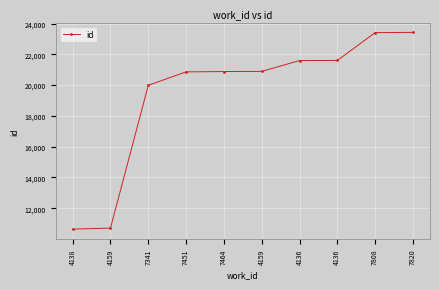

The value at 4159 is 31852. True or false?

False